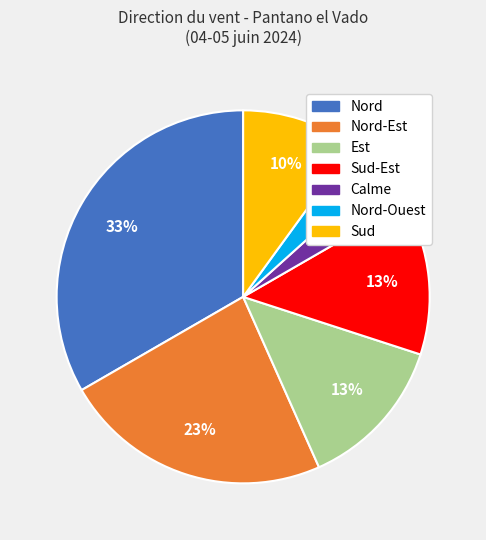

Is there a majority slice in this chart?

No